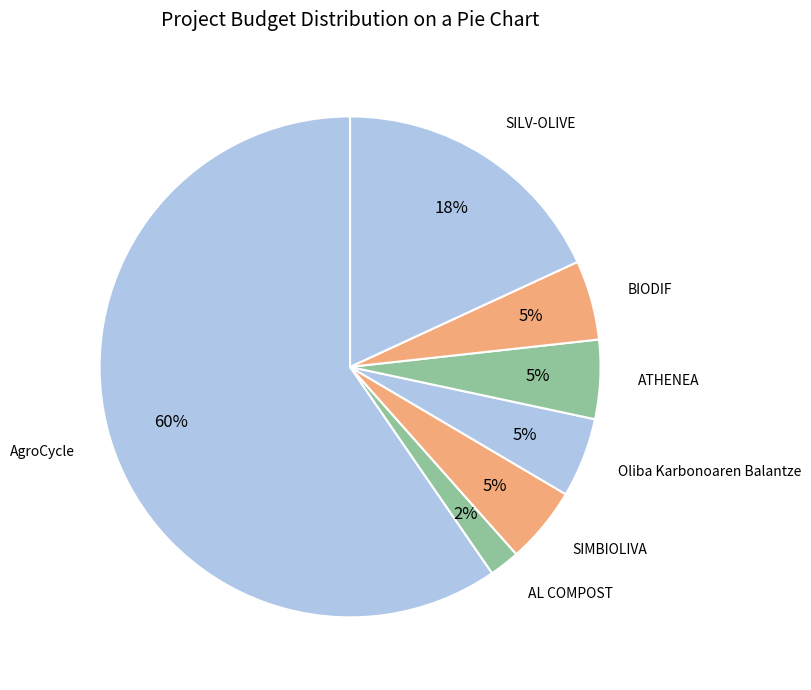

To the nearest percent, what is the combined percentage of SILV-OLIVE and BIODIF?

23%